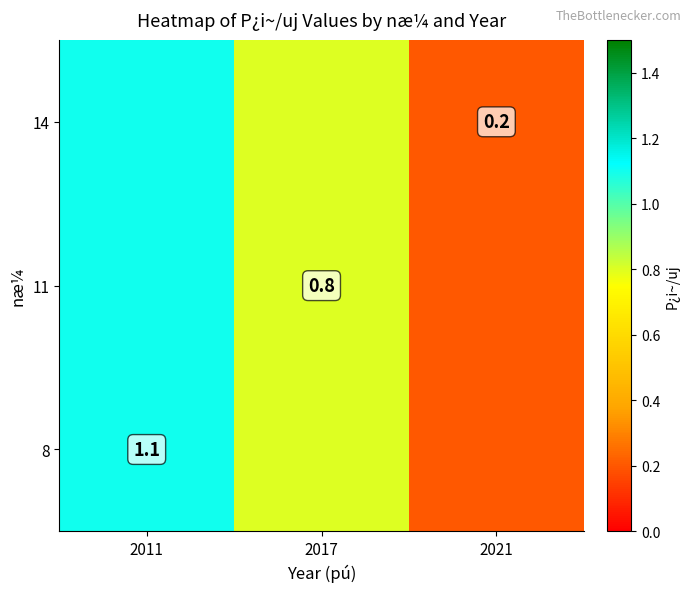

The 8 series shows 1.1 at 2011. True or false?

True